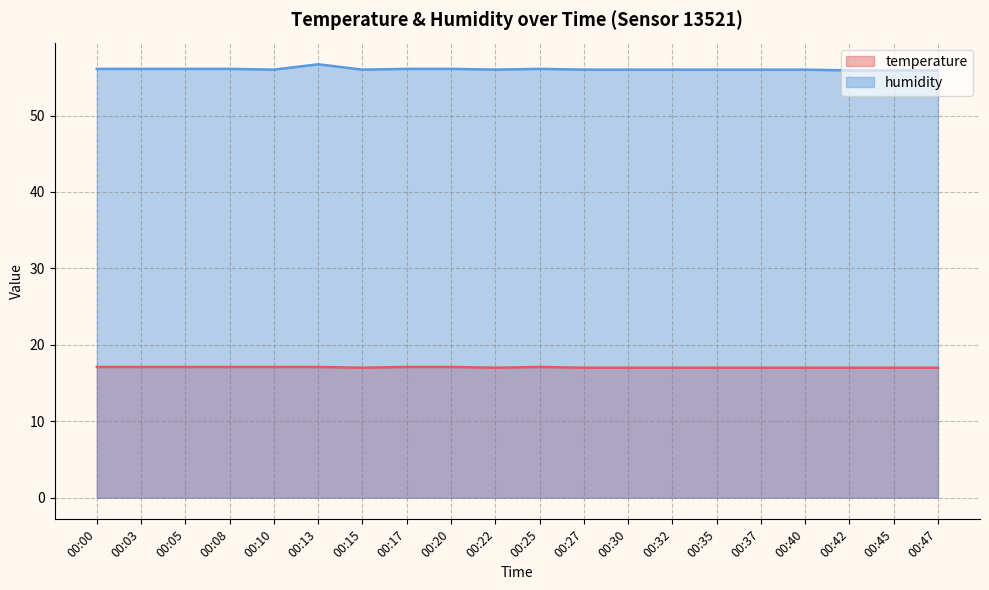

List the labels in order of temperature value, largest first.

00:00, 00:03, 00:05, 00:08, 00:10, 00:13, 00:17, 00:20, 00:25, 00:15, 00:22, 00:27, 00:30, 00:32, 00:35, 00:37, 00:40, 00:42, 00:45, 00:47